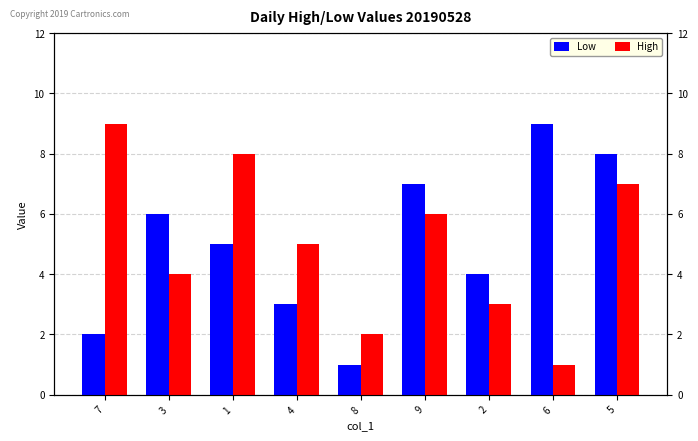

Reading left to right, what are all the values shown in this chart?

Low: 7=2	3=6	1=5	4=3	8=1	9=7	2=4	6=9	5=8
High: 7=9	3=4	1=8	4=5	8=2	9=6	2=3	6=1	5=7